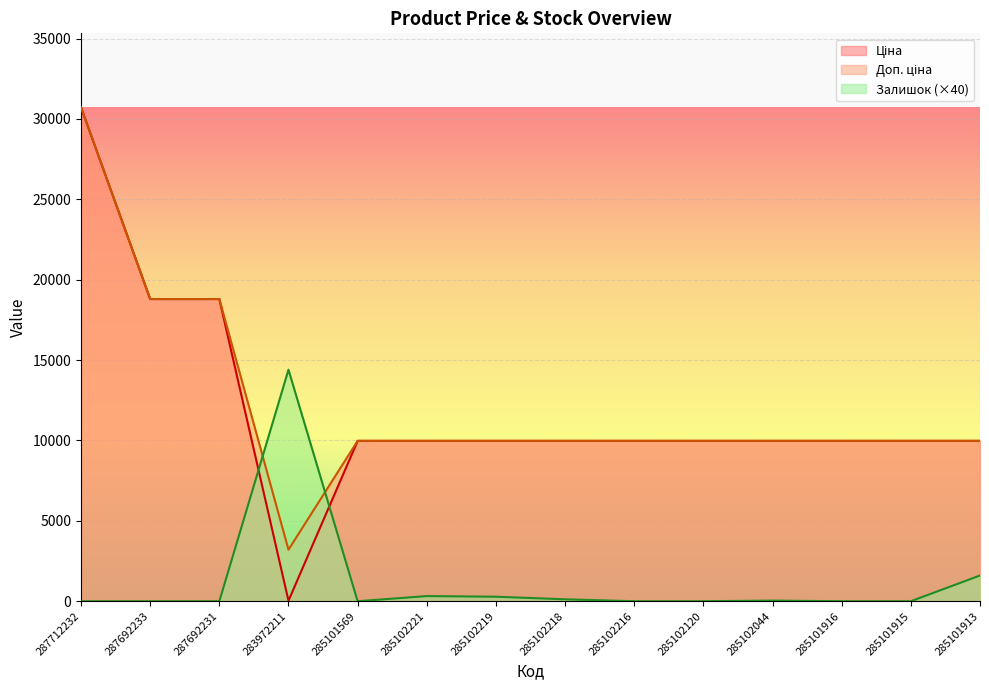

True or false: Ціна has a value of 9975.0 at 285102120.

True